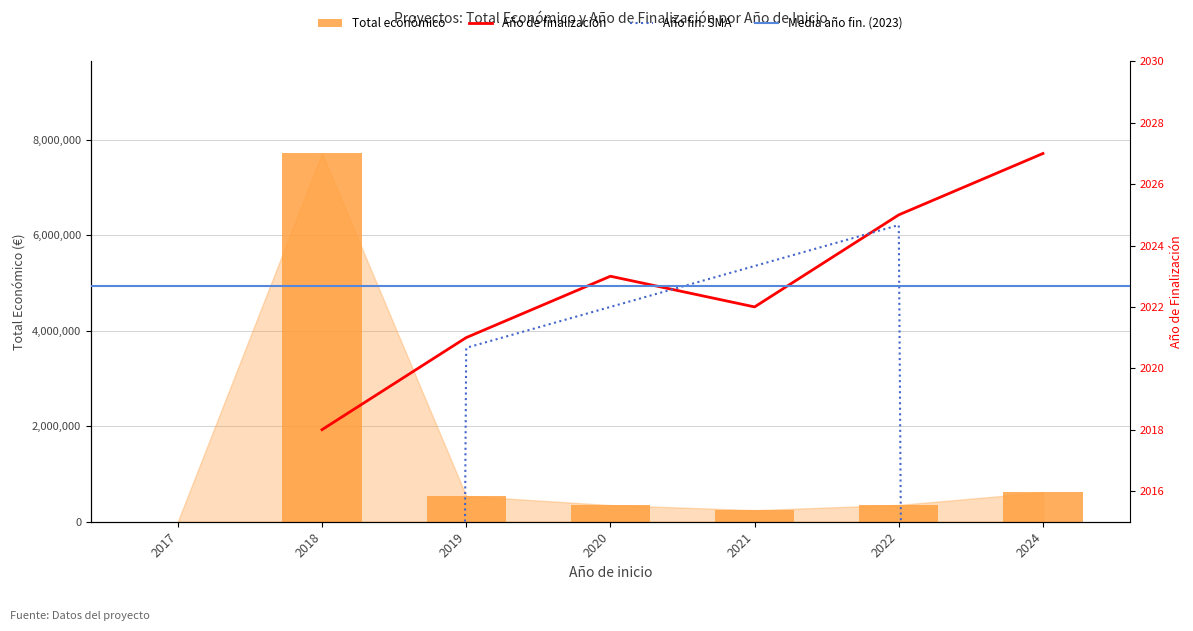

How many data points are less than 352350?

3